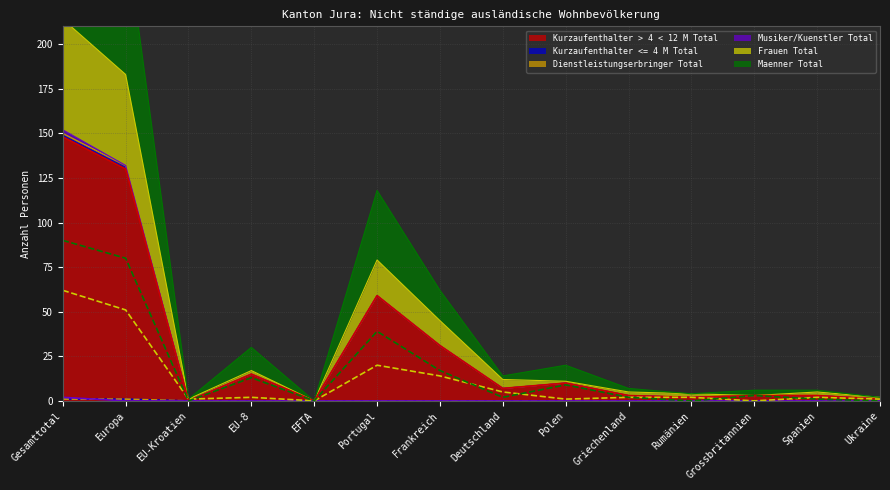

What is the total value across all series at Grossbritannien?

6